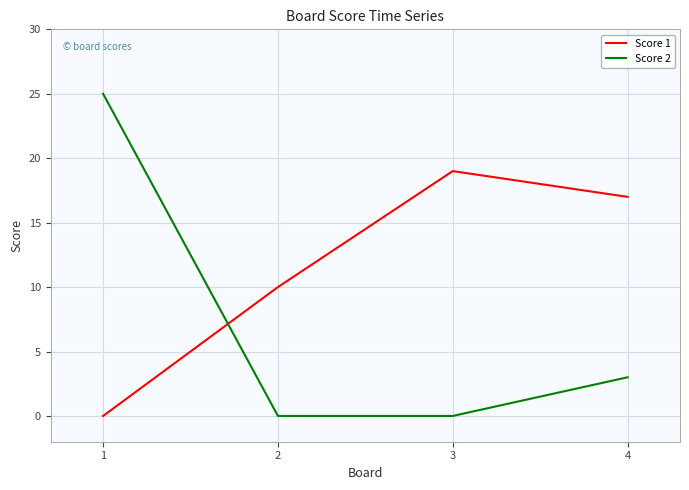

What is the difference between the maximum and second lowest values in the Score 2 series?

25